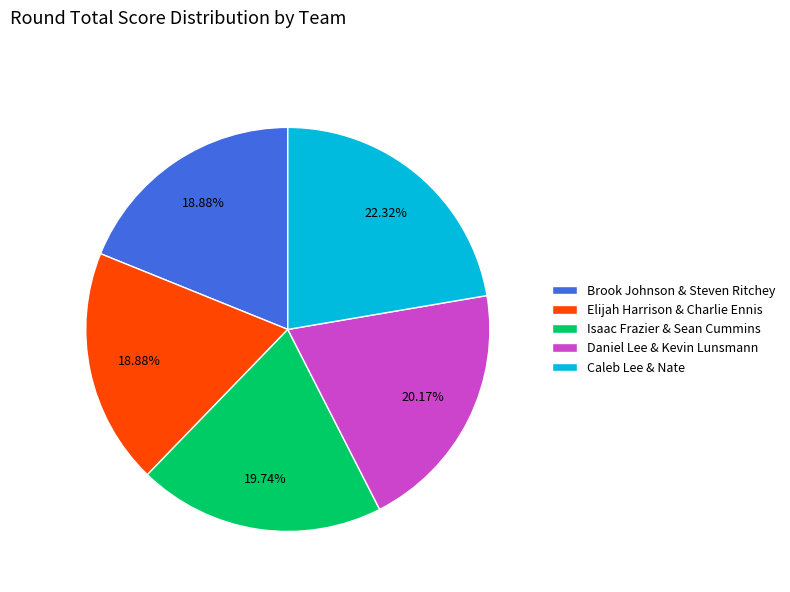

Does Elijah Harrison & Charlie Ennis account for over 50% of the chart?

No